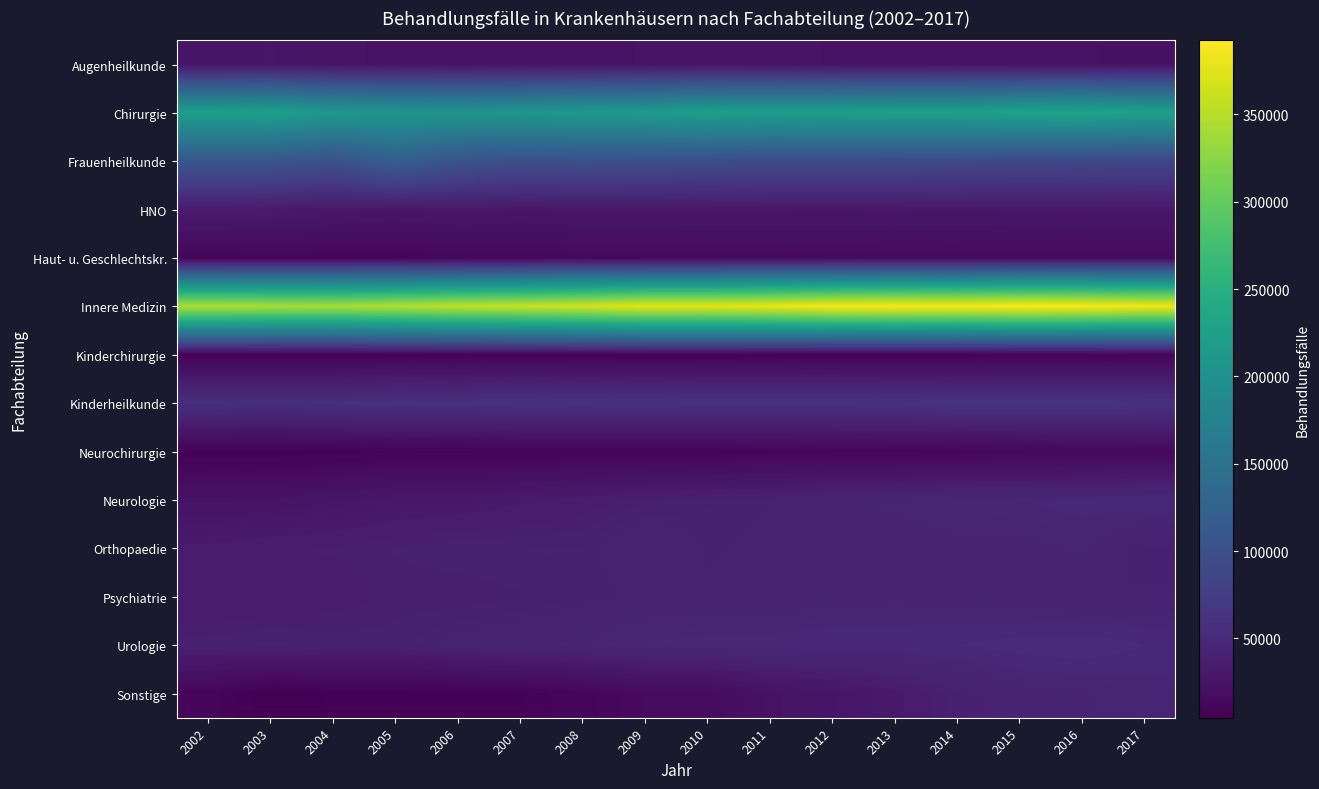

What is the spread (max minus min) of values at 2002?

339144.5